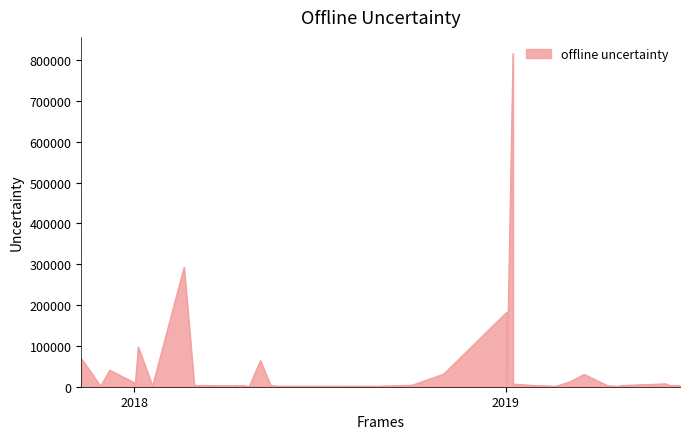

How many lines are shown in the chart?

1